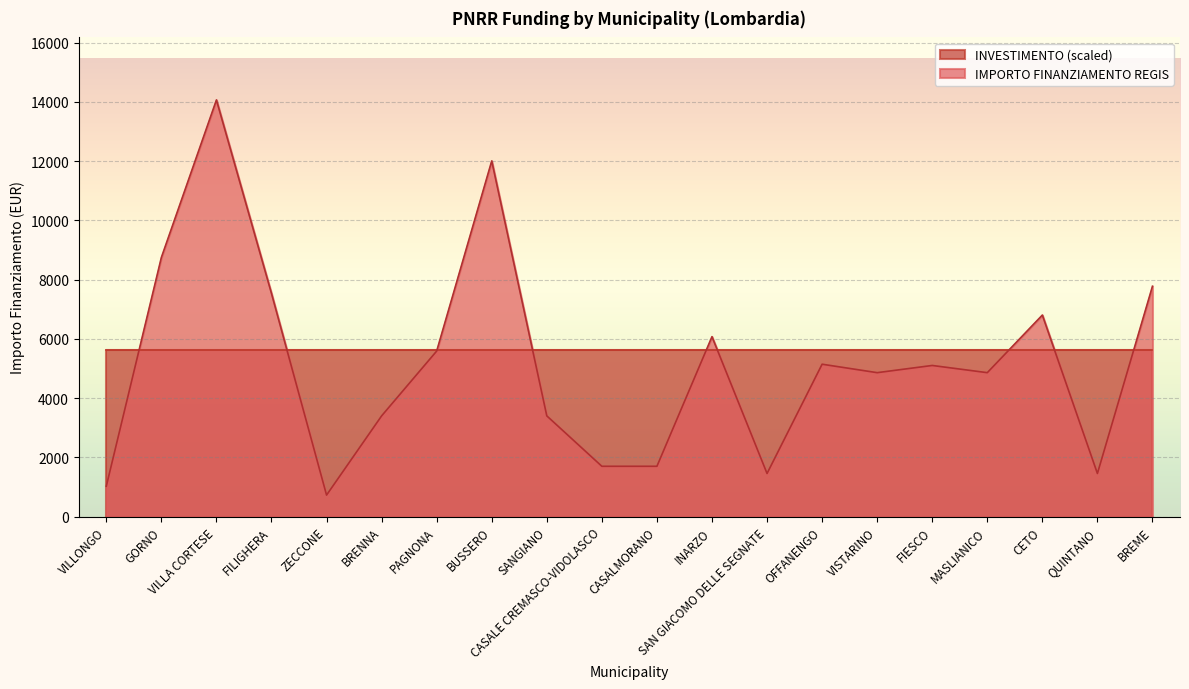

Reading left to right, extract all data points from this chart.

VILLONGO=1029	GORNO=8748	VILLA CORTESE=14063	FILIGHERA=7533	ZECCONE=729	BRENNA=3402	PAGNONA=5589	BUSSERO=12005	SANGIANO=3402	CASALE CREMASCO-VIDOLASCO=1701	CASALMORANO=1701	INARZO=6075	SAN GIACOMO DELLE SEGNATE=1458	OFFANENGO=5145	VISTARINO=4860	FIESCO=5103	MASLIANICO=4860	CETO=6804	QUINTANO=1458	BREME=7776